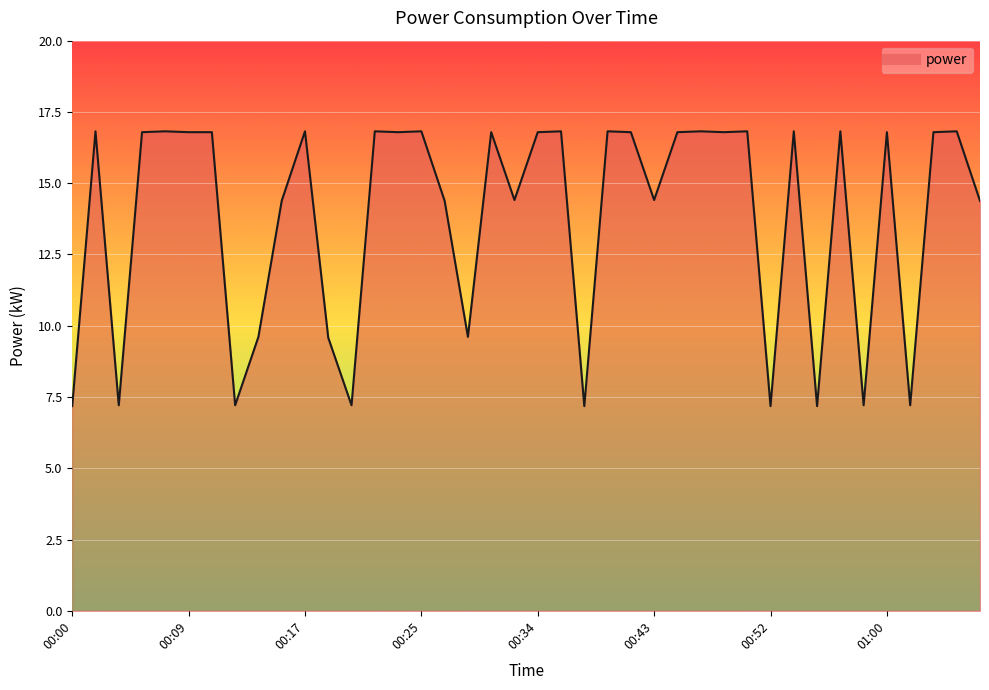

What is the smallest value displayed?

7.2